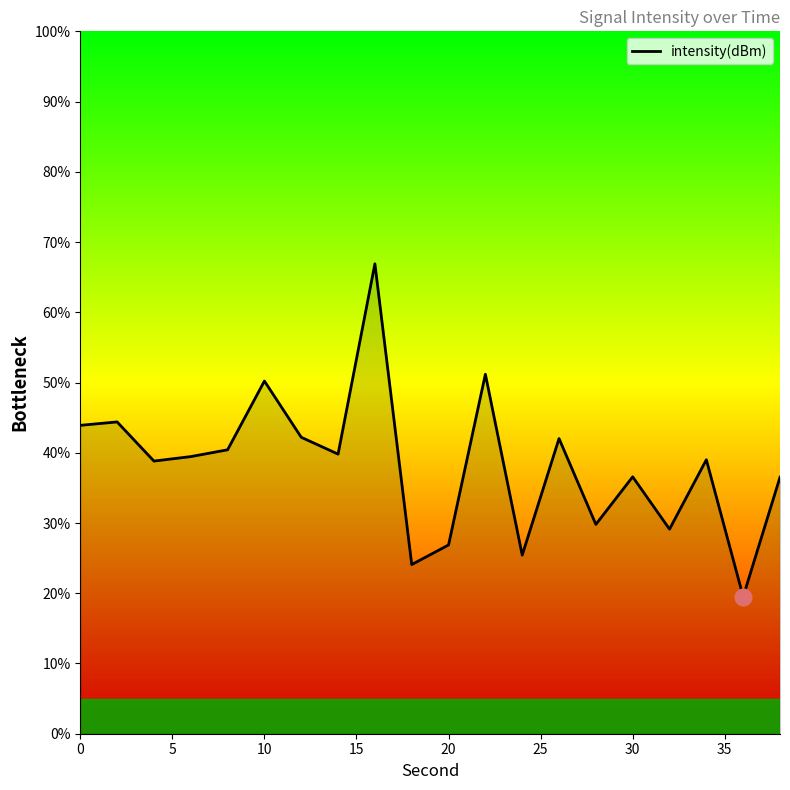

What is the minimum value shown in the chart?

19.5